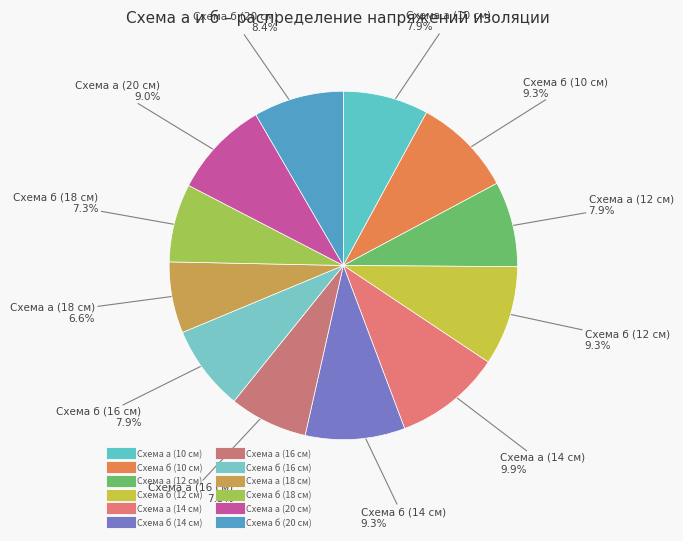

Rank the categories by value from lowest to highest.

Схема а (18 см), Схема а (16 см), Схема б (18 см), Схема а (10 см), Схема а (12 см), Схема б (16 см), Схема б (20 см), Схема а (20 см), Схема б (10 см), Схема б (12 см), Схема б (14 см), Схема а (14 см)